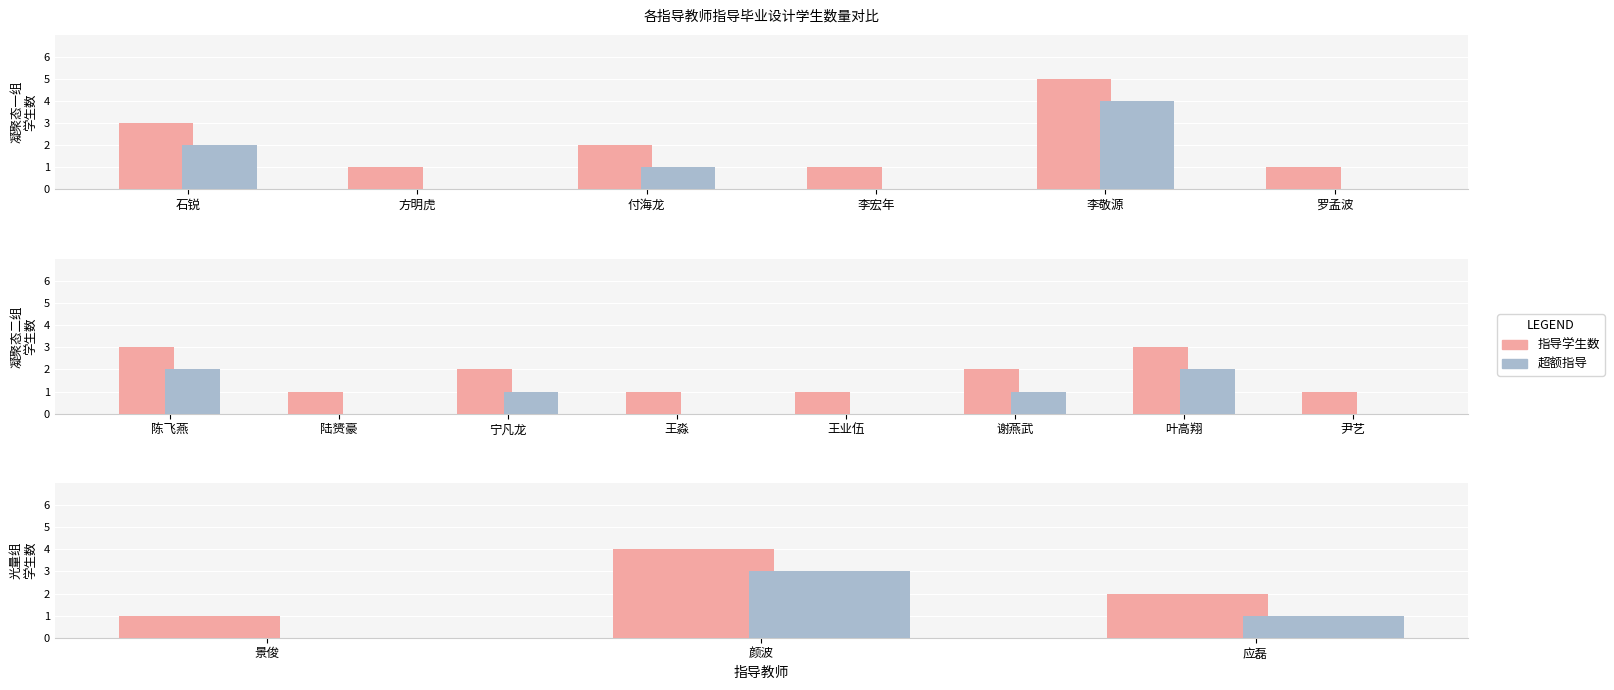

What is the spread (max minus min) of values at 颜波?

1